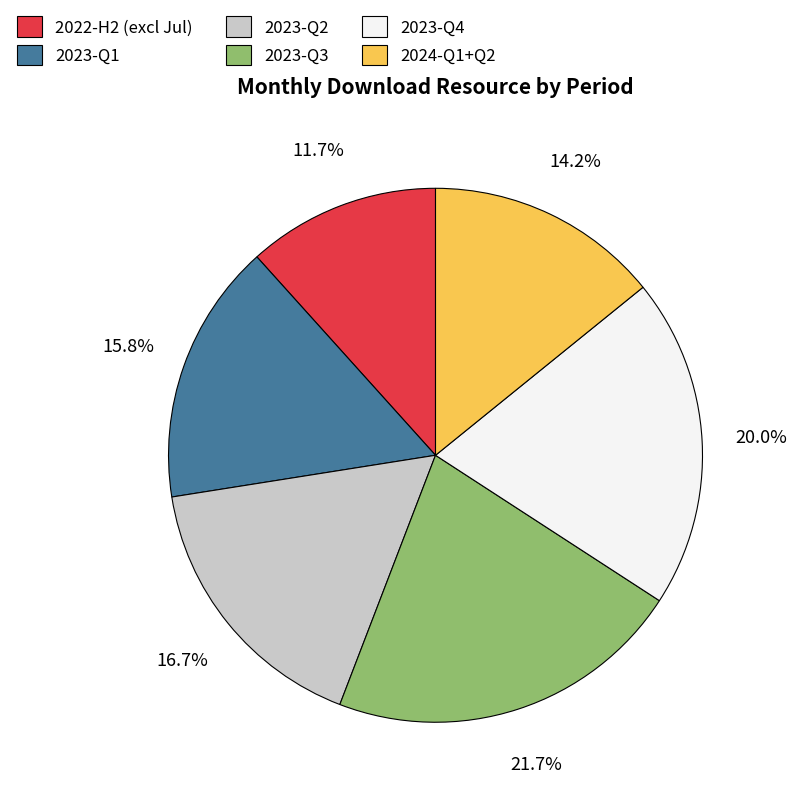

How much of the chart is everything except 2023-Q2?

83.3%